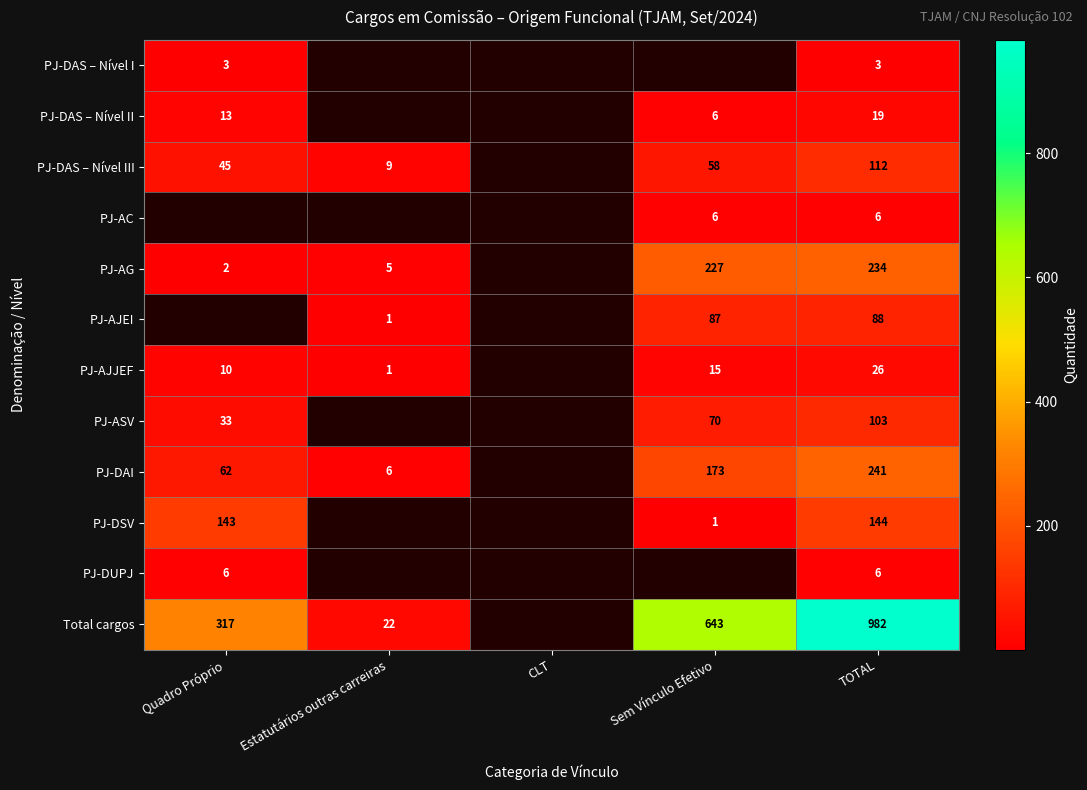

Which label corresponds to the largest value in the chart?

TOTAL